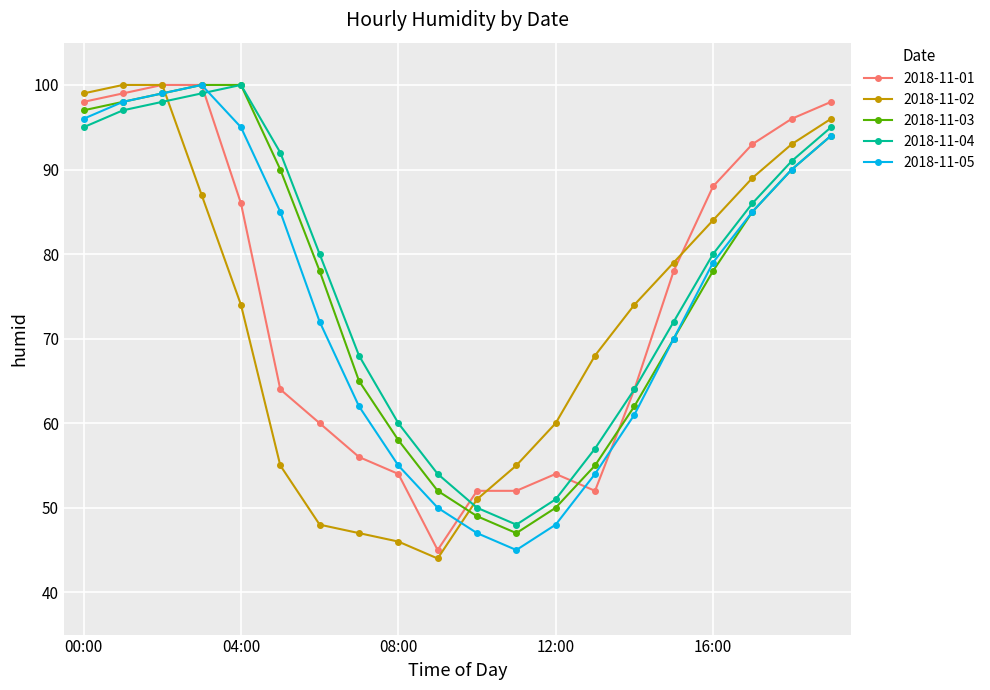

What is the difference between the second highest and second lowest values in the 2018-11-03 series?

51